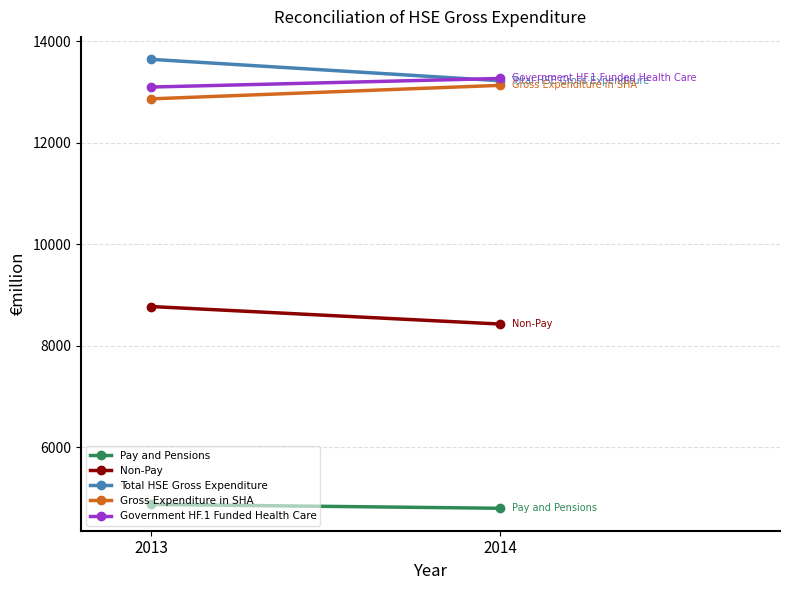

How many values in the Pay and Pensions series are below 4871?

1